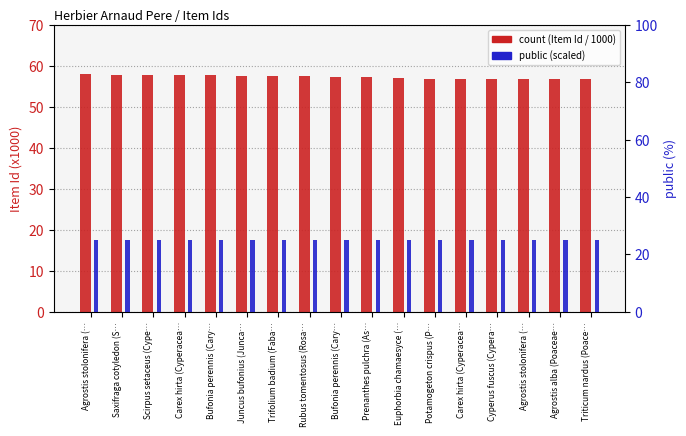

Which series has the largest total across all categories?

count